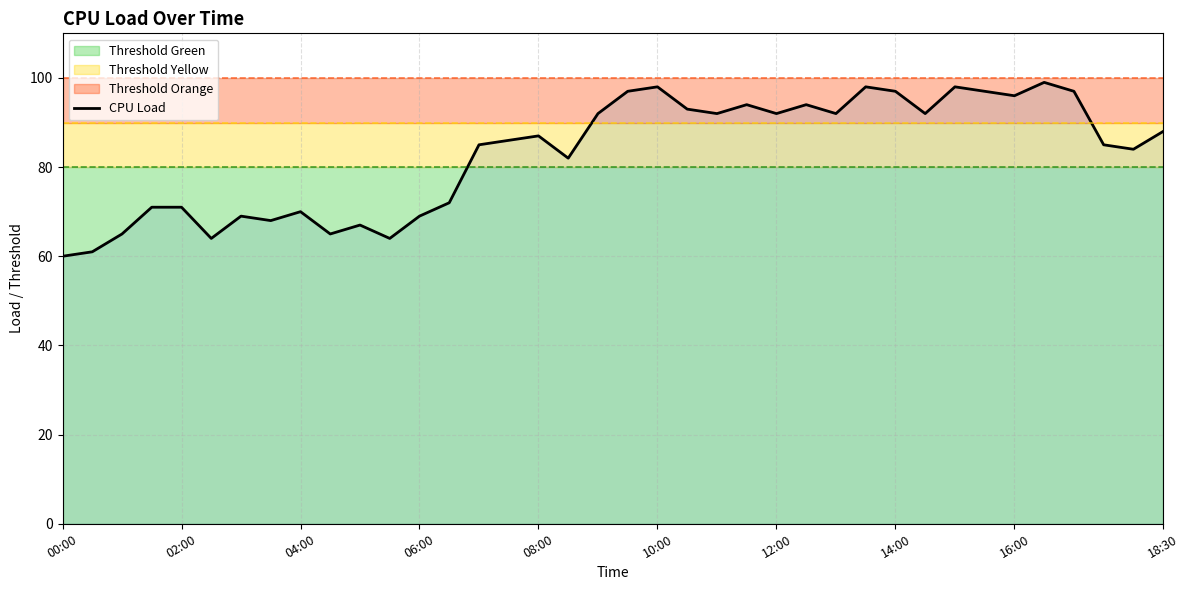

What value does the data have at 35?

85